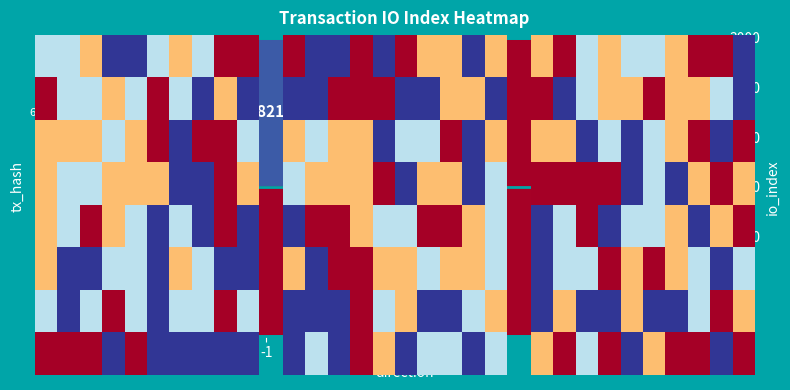

How many distinct data groups are displayed?

8